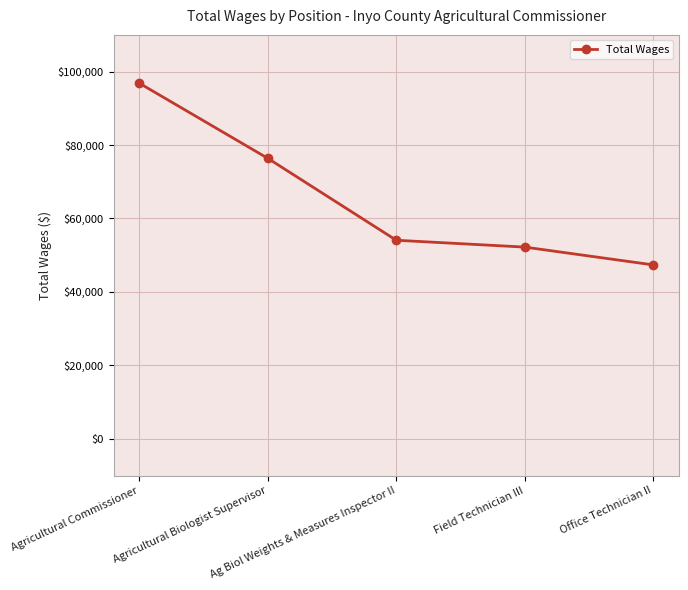

List the labels in order of value, smallest first.

Office Technician II, Field Technician III, Ag Biol Weights & Measures Inspector II, Agricultural Biologist Supervisor, Agricultural Commissioner